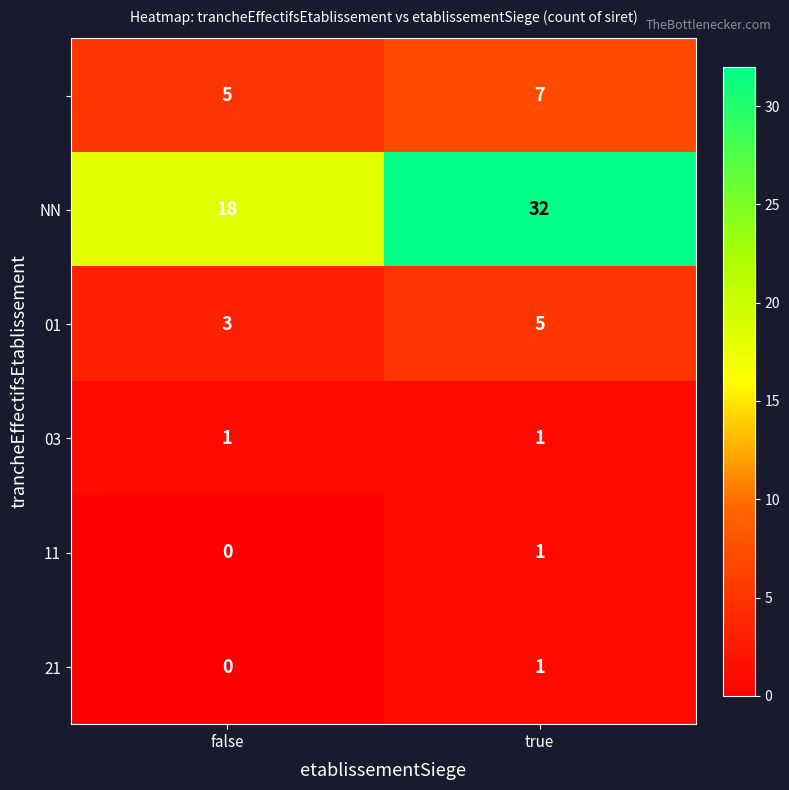

What is the spread (max minus min) of values at true?

31